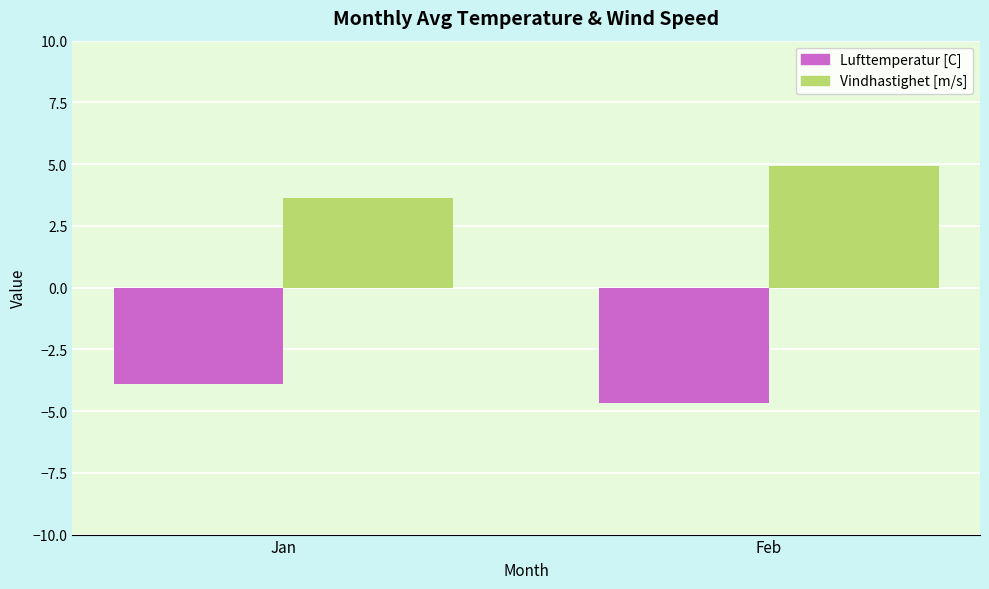

What is the sum of the Vindhastighet [m/s] values at Jan and Feb?

8.5